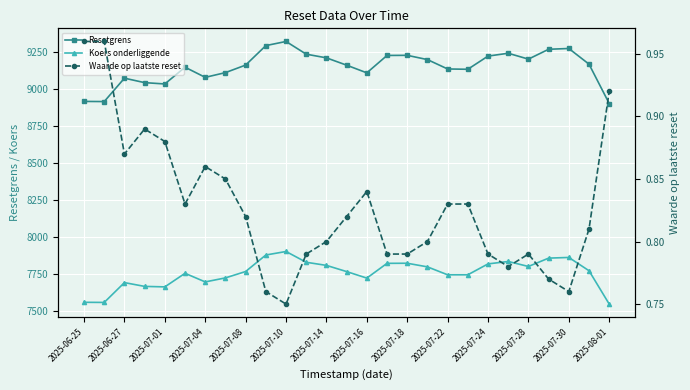

What is the label of the 21st point from the right?

2025-07-04